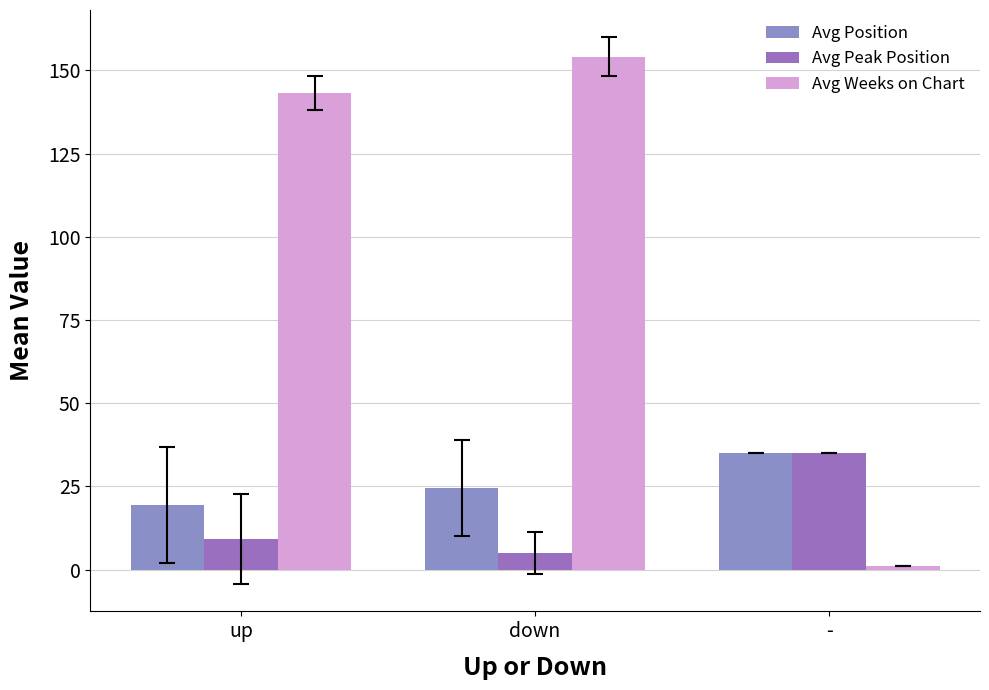

List the labels in order of Avg Peak Position value, largest first.

-, up, down